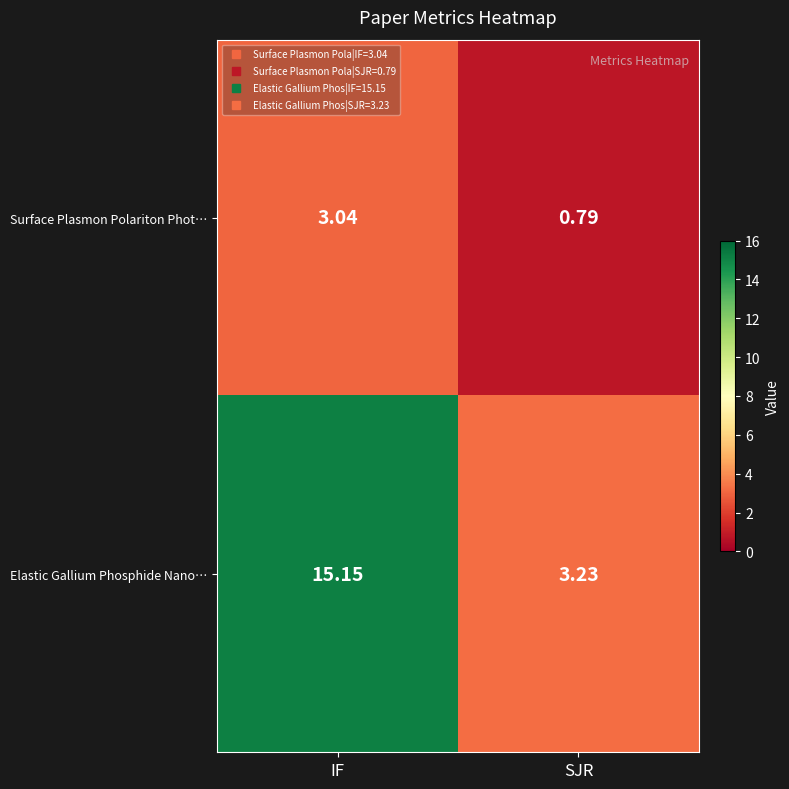

Which category has the highest value in the Surface Plasmon Polariton Phot… series?

IF